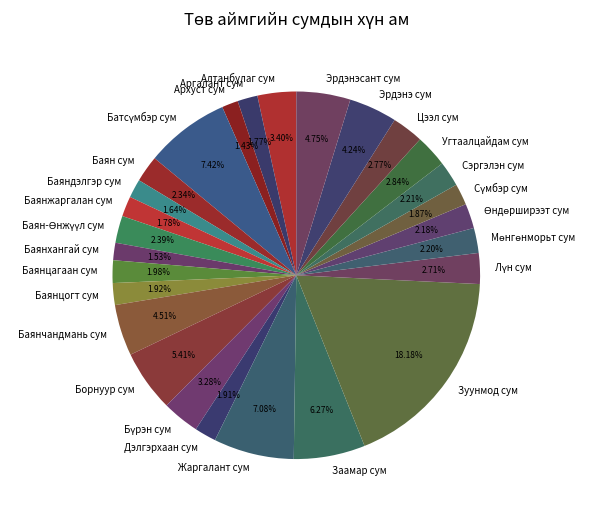

Is Баян сум the majority of the pie?

No